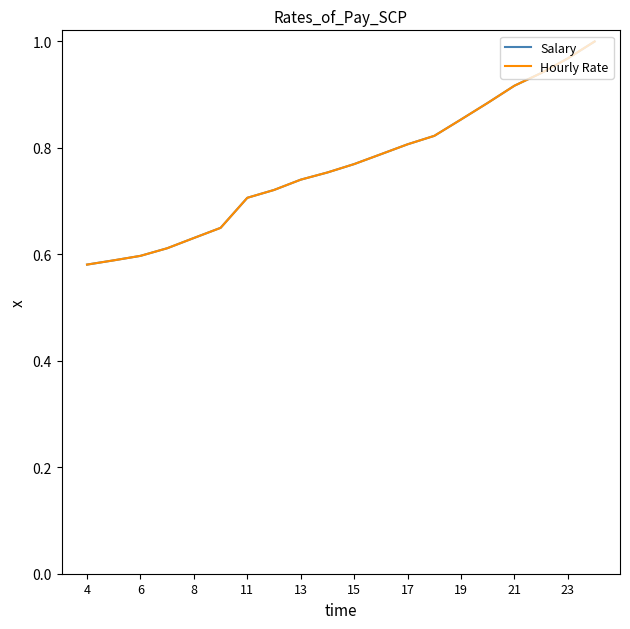

Does the chart display data point markers on the line(s)?

No